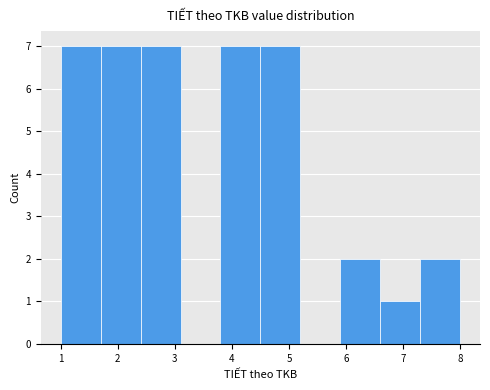

How tall is the bar that spans 1.0 to 1.7 on the x-axis? The values are not printed on the chart, so give them approximately, as read against the axis.

7